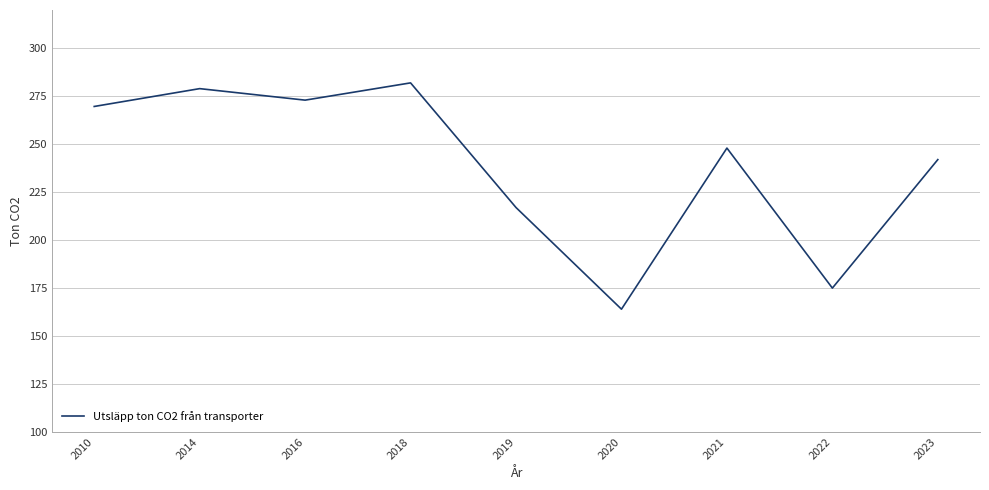

What value does the data have at 2020?

164.0